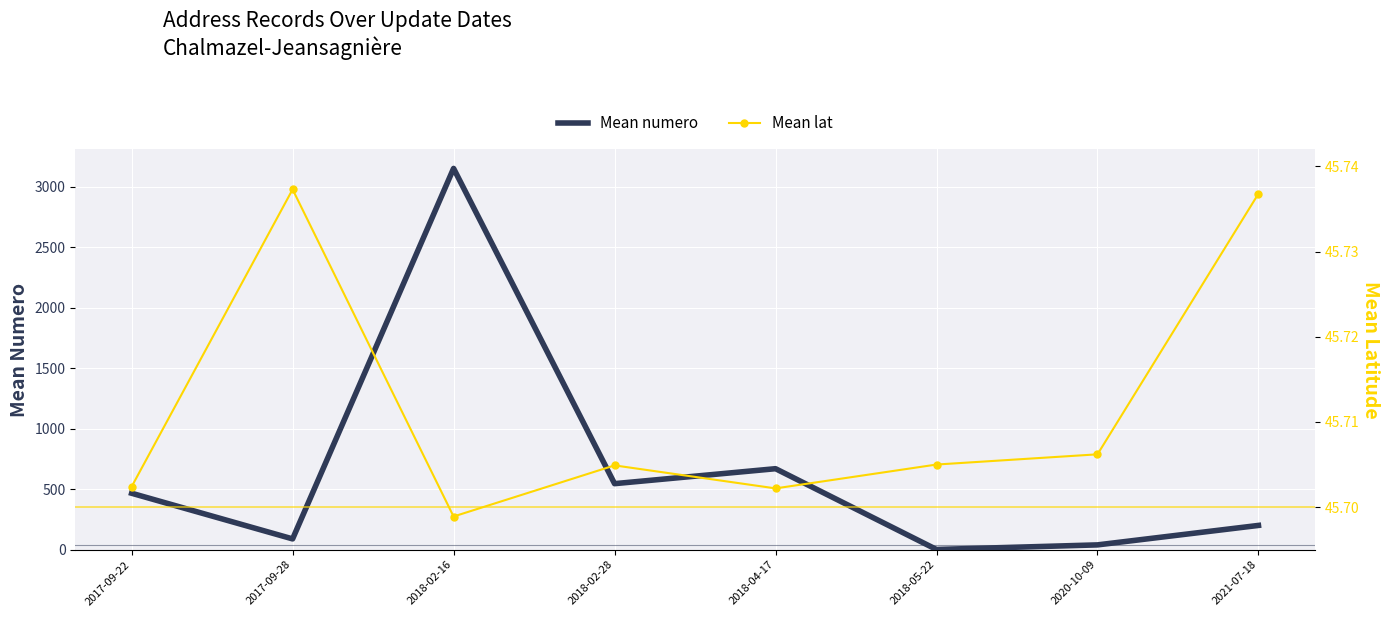

What is the sum of the Mean numero values at 2018-02-16 and 2018-05-22?

3155.0